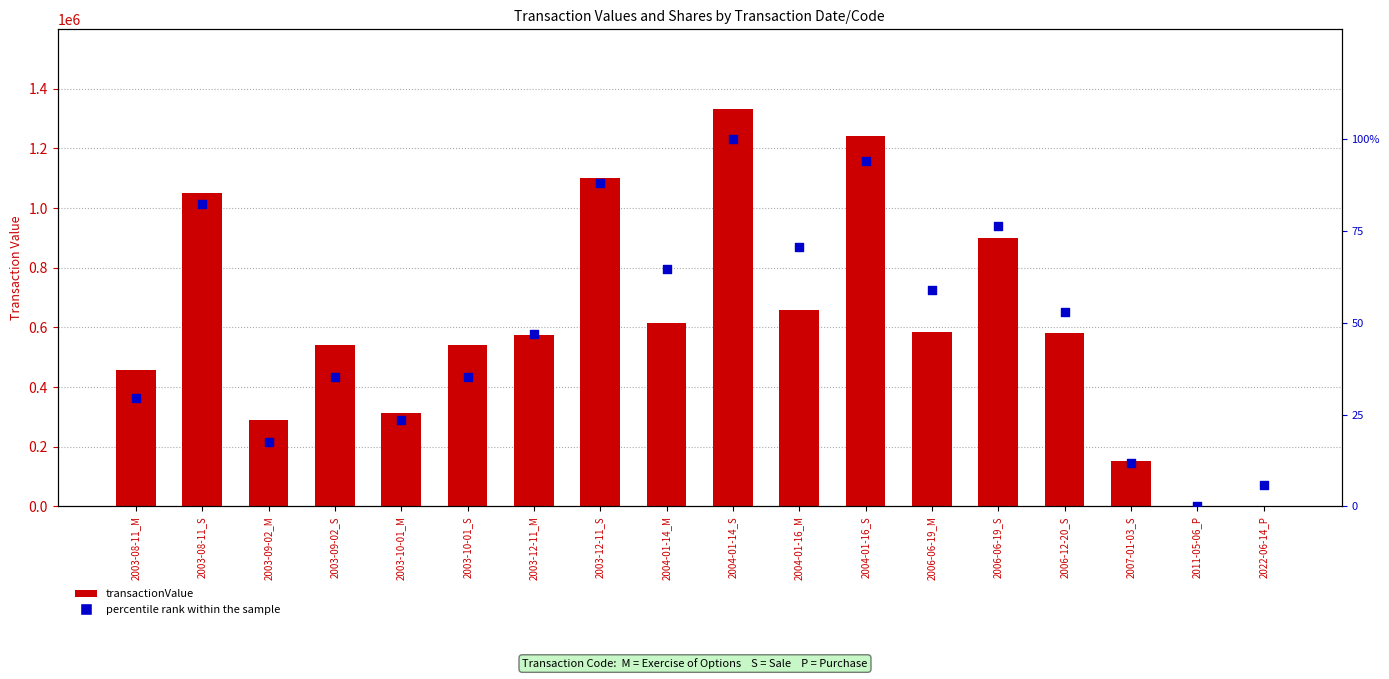

Which series has the largest total across all categories?

transactionValue